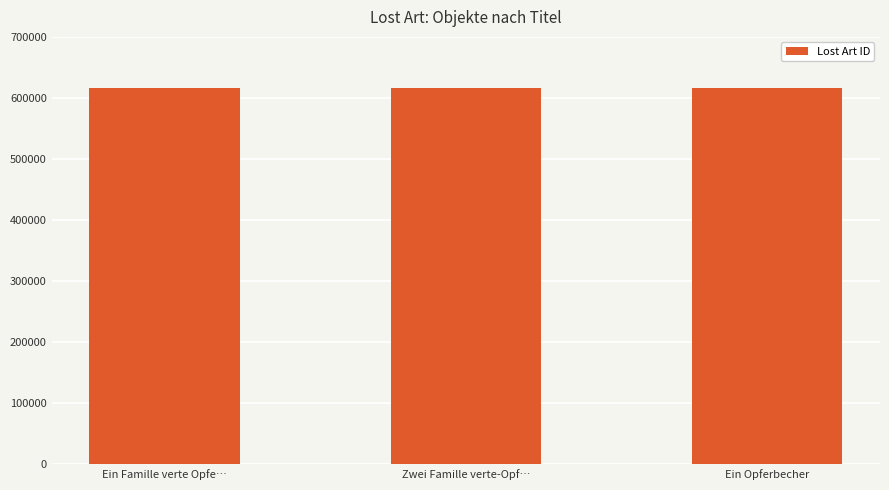

Is it true that the value at Ein Famille verte Opfe… is 257933?

False